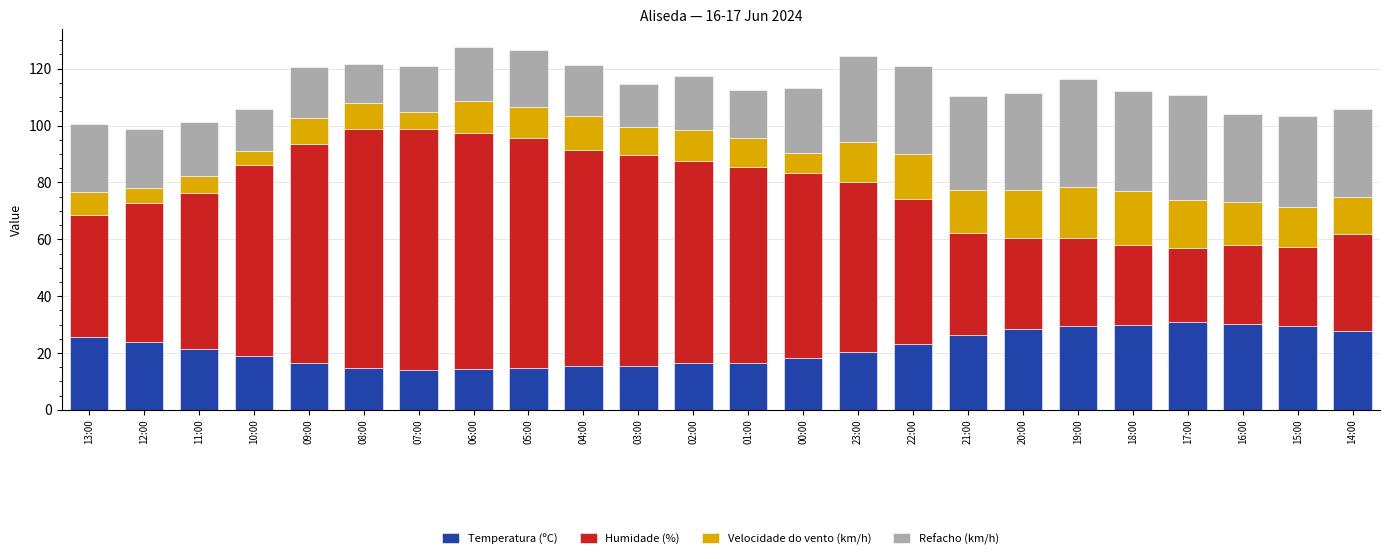

What is the difference between the second highest and second lowest values in the Temperatura (ºC) series?

15.6